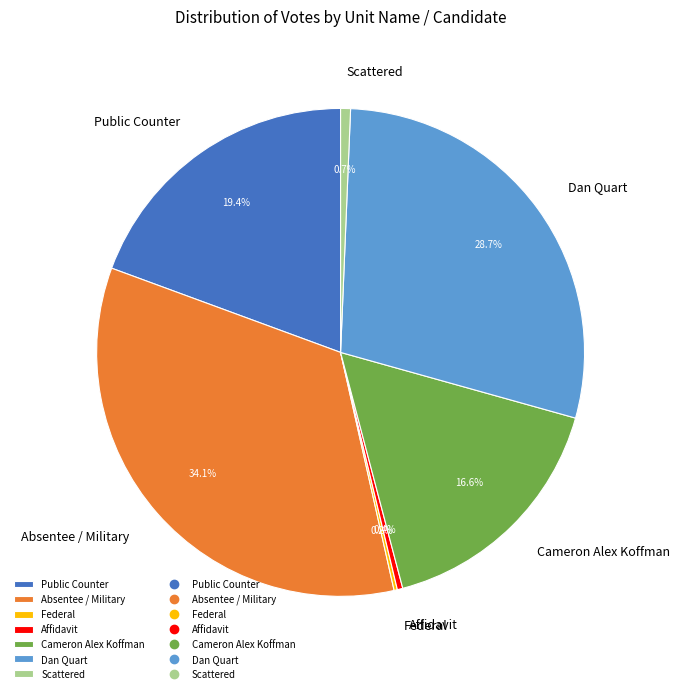

Which category has the biggest portion of the pie?

Absentee / Military